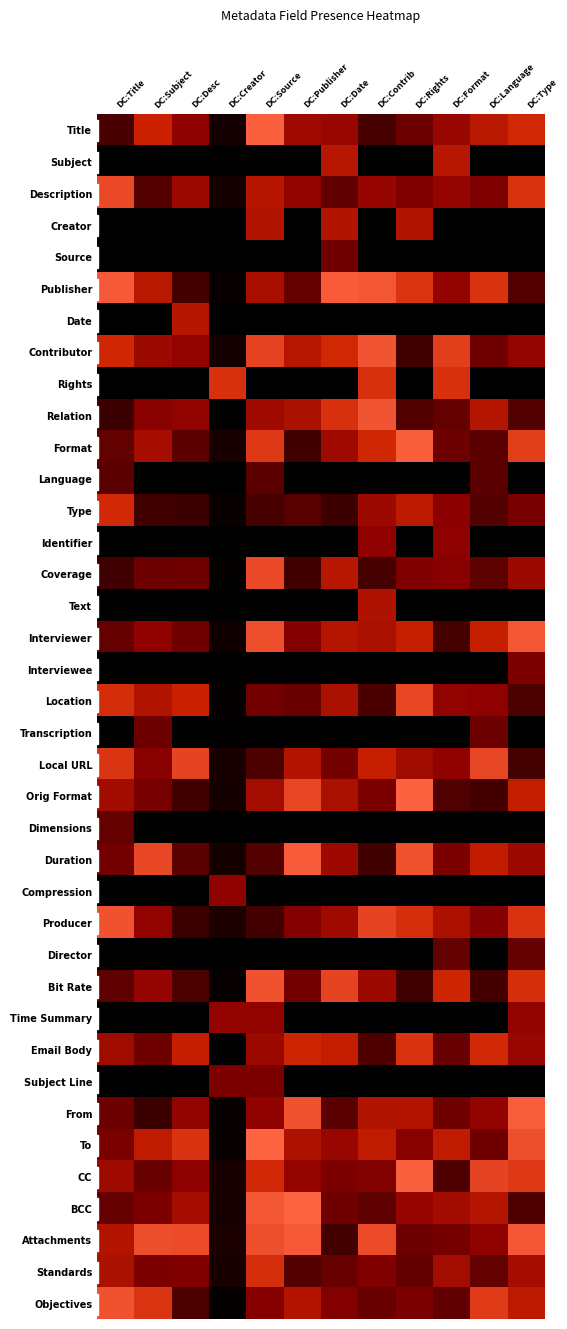

How many categories are shown in the chart?

12